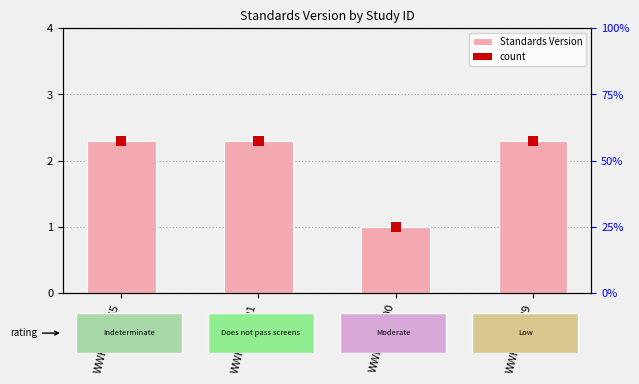

Reading left to right, what are all the values shown in this chart?

2.3	2.3	1.0	2.3